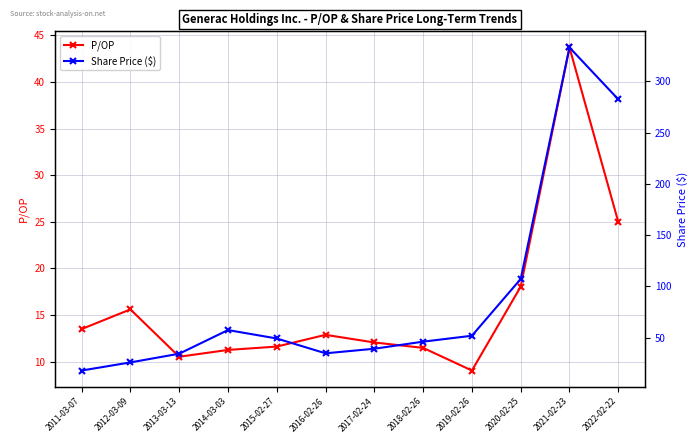

At 2019-02-26, list the series in order from largest to smallest.

Share Price ($), P/OP